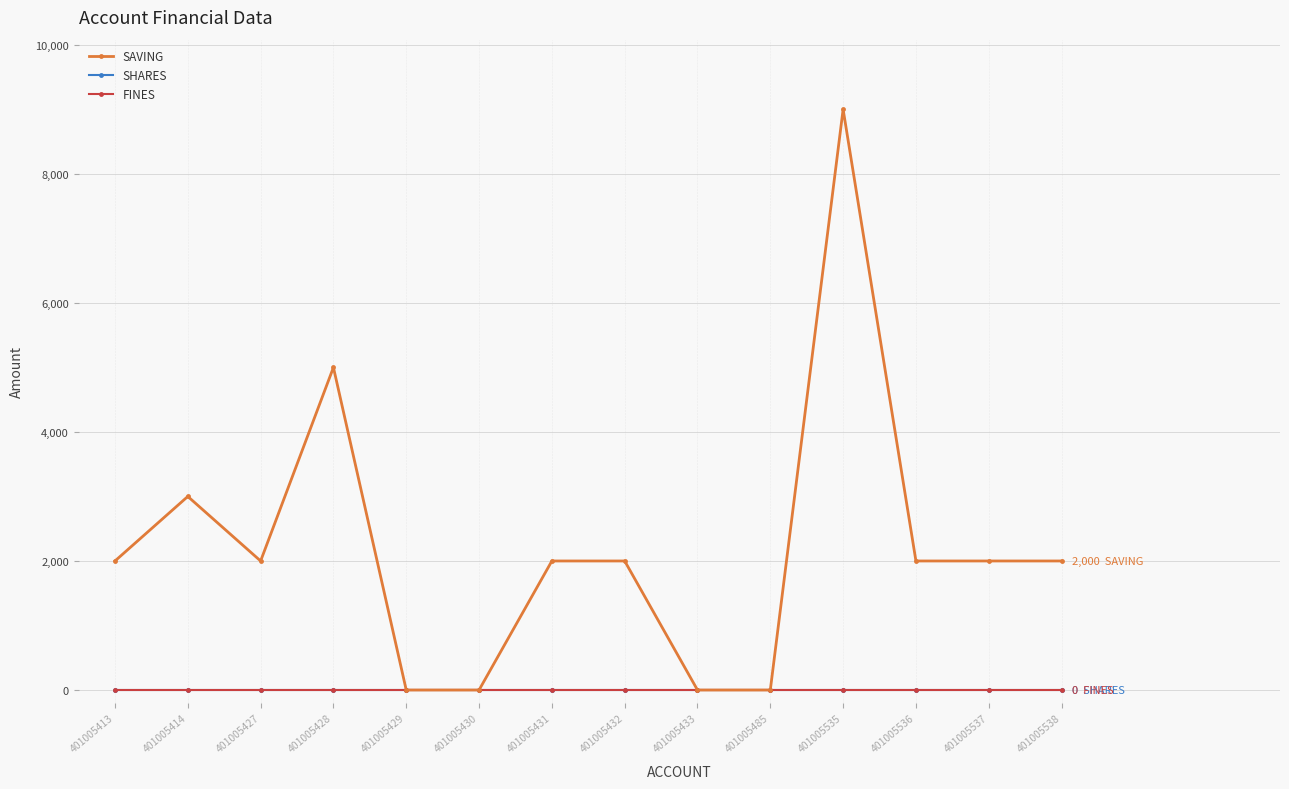

Is this an area chart (filled region under the line)?

No